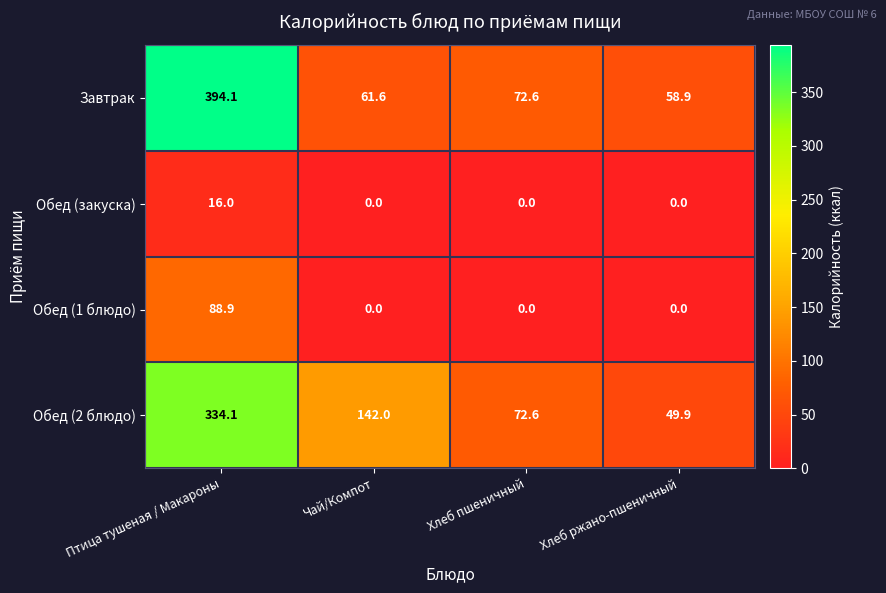

What is the sum of the Обед (1 блюдо) values at Птица тушеная / Макароны and Хлеб пшеничный?

88.9